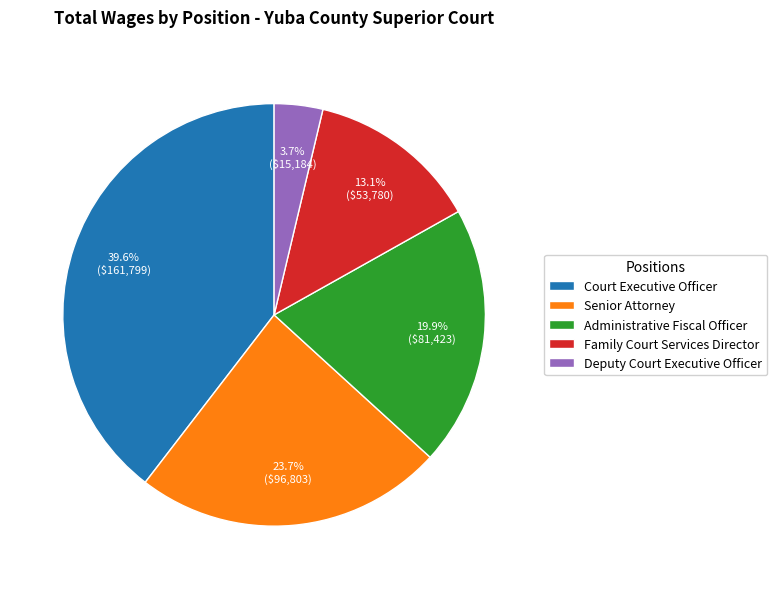

To the nearest percent, what percentage of the pie is Senior Attorney?

24%